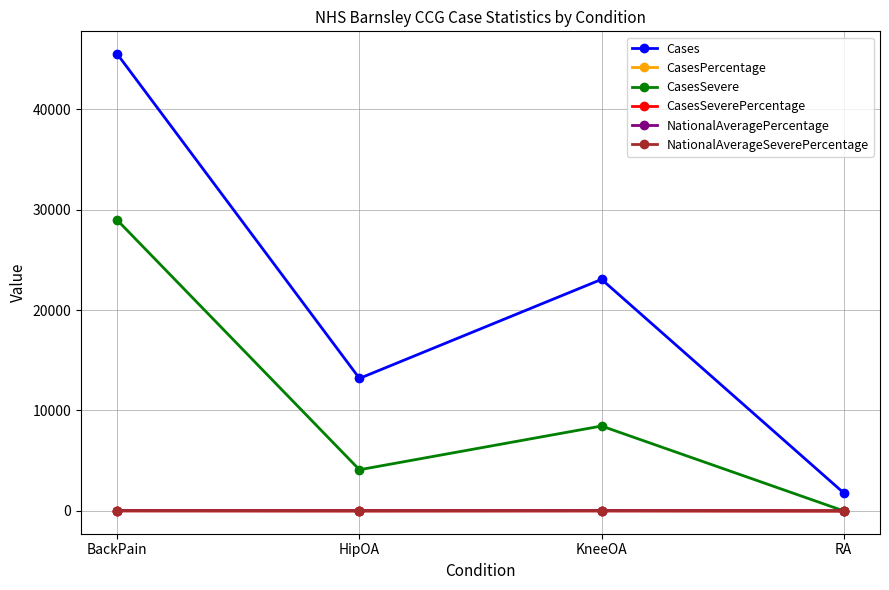

What is the total value across all series at RA?

1794.7